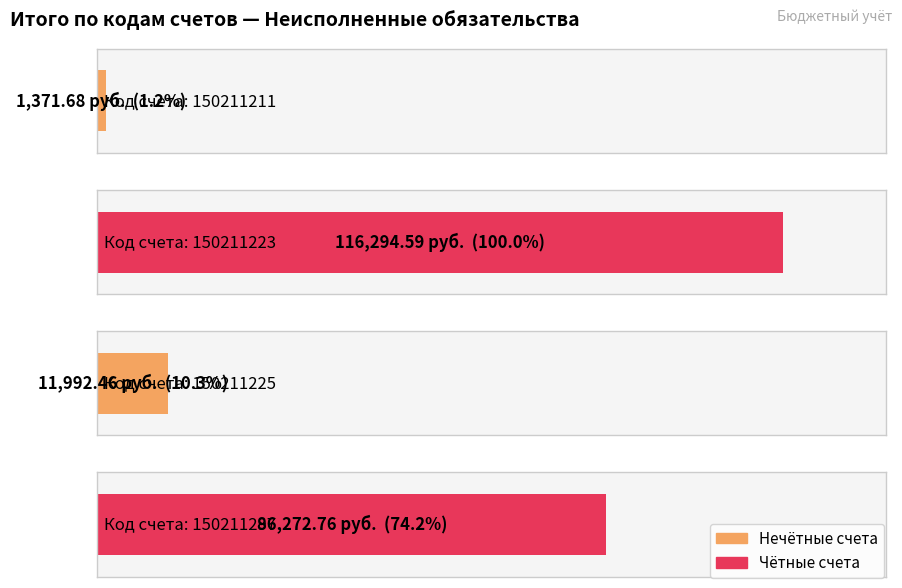

What is the maximum value shown in the chart?

116294.6